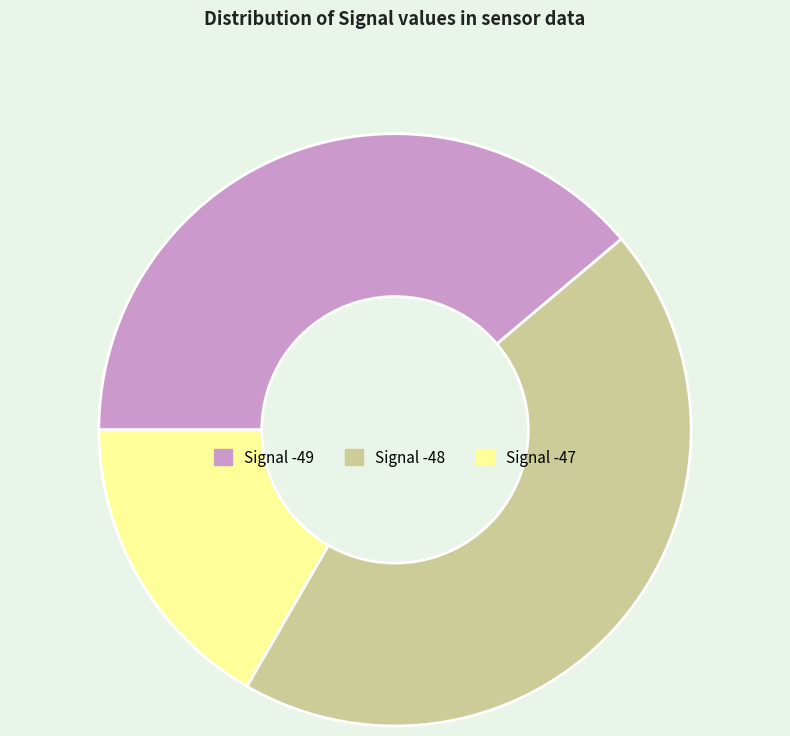

Does any single category account for the majority?

No